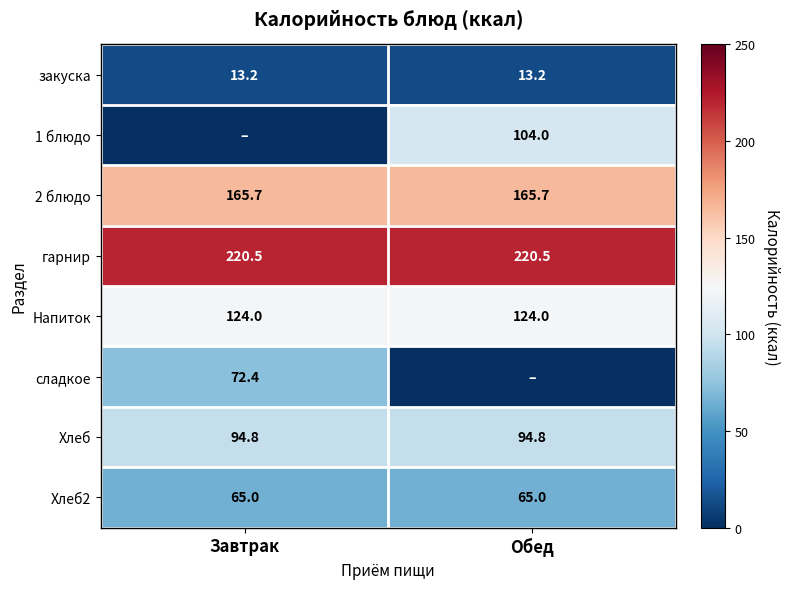

What is the average value of the закуска series?

13.2